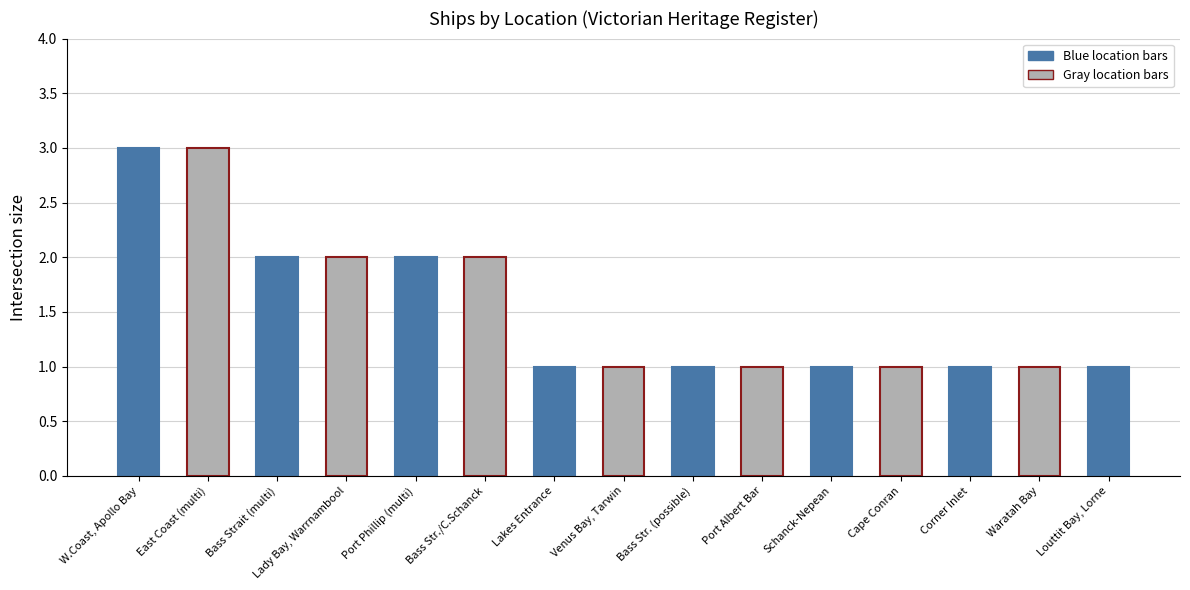

Approximately how many times larger is the value at Schanck-Nepean compared to Venus Bay, Tarwin?

1.0